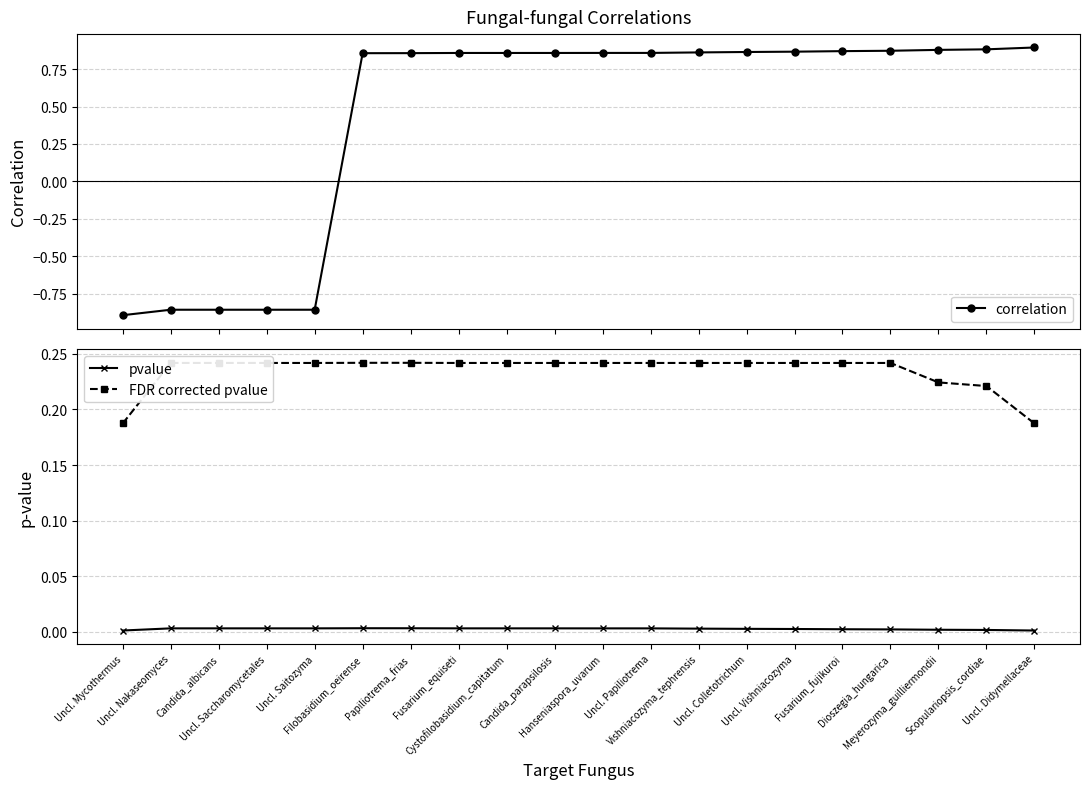

Where is correlation nearest to the value 0?

Filobasidium_oeirense